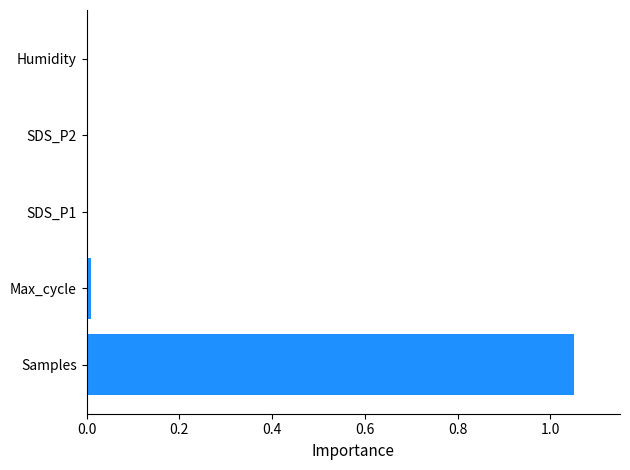

Are the bars horizontal?

Yes